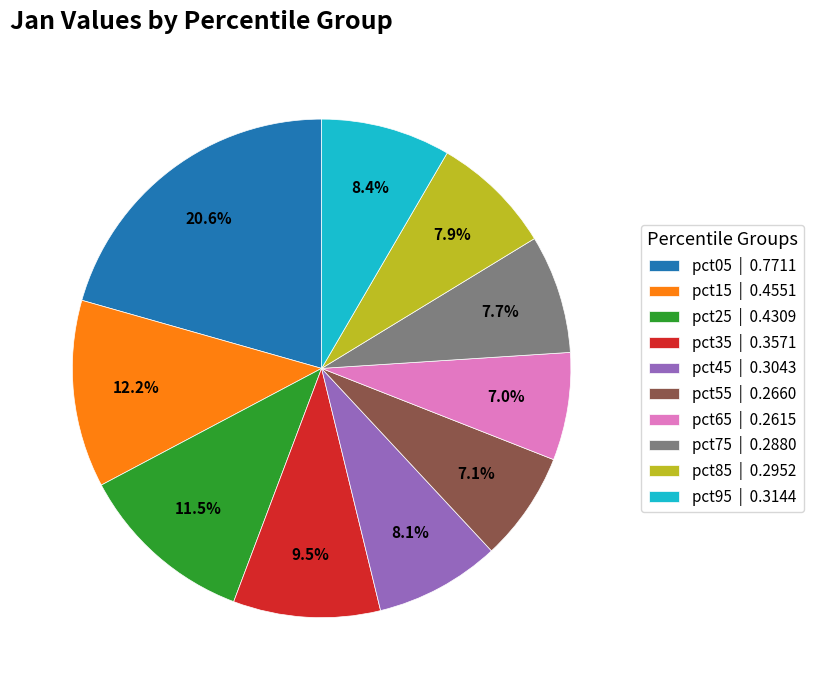

Does pct45 | 0.3043 account for over 50% of the chart?

No